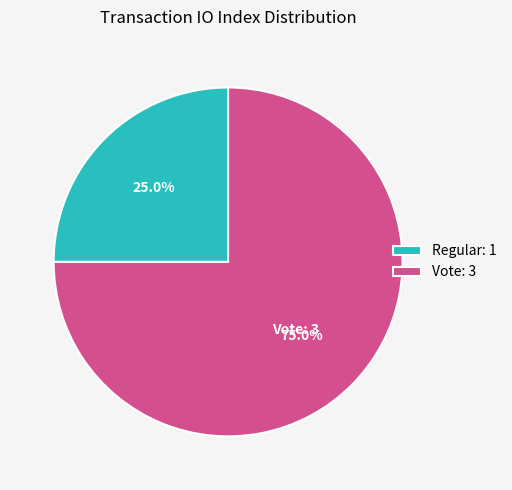

What percentage is the Vote slice, to the nearest percent?

75%